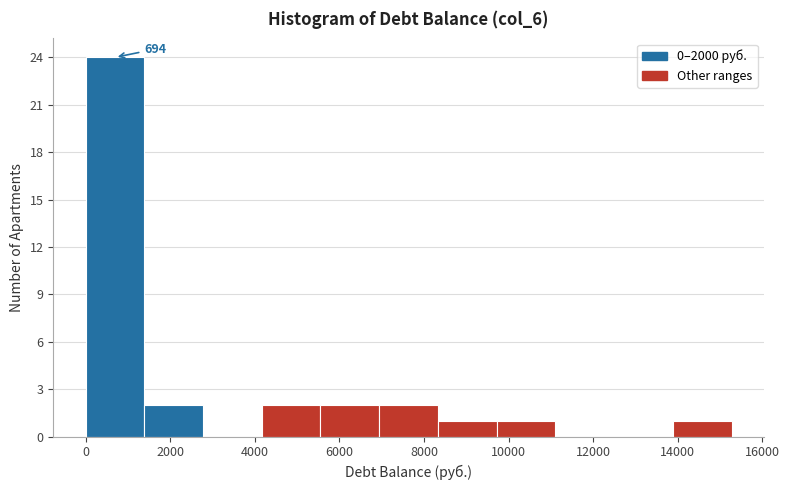

Which range on the x-axis has the tallest bar?

0 to 1400